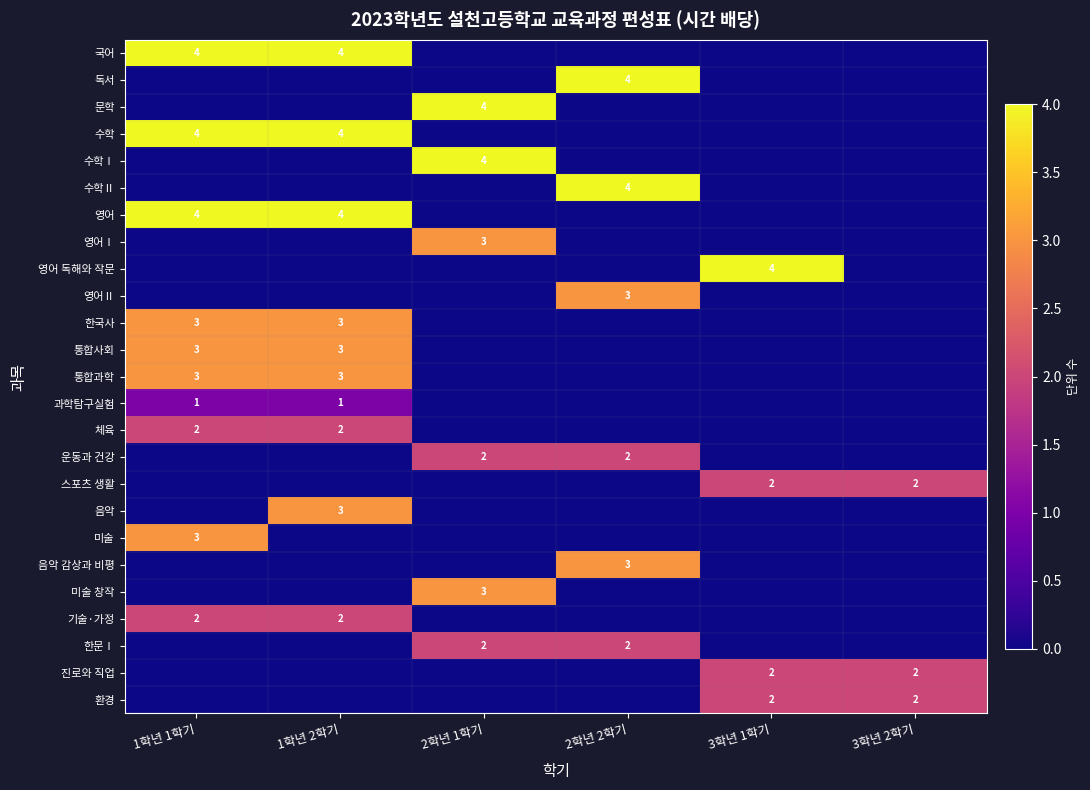

The 국어 series shows 6 at 1학년 2학기. True or false?

False